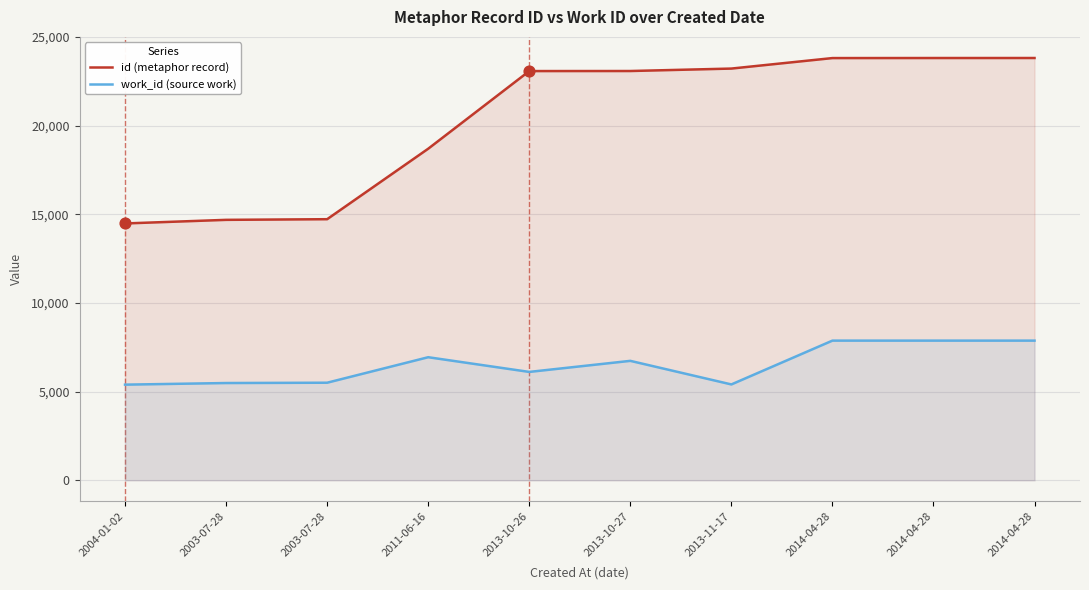

Is the value of id (metaphor record) at 2003-07-28 greater than the value of work_id (source work) at 2013-10-27?

Yes